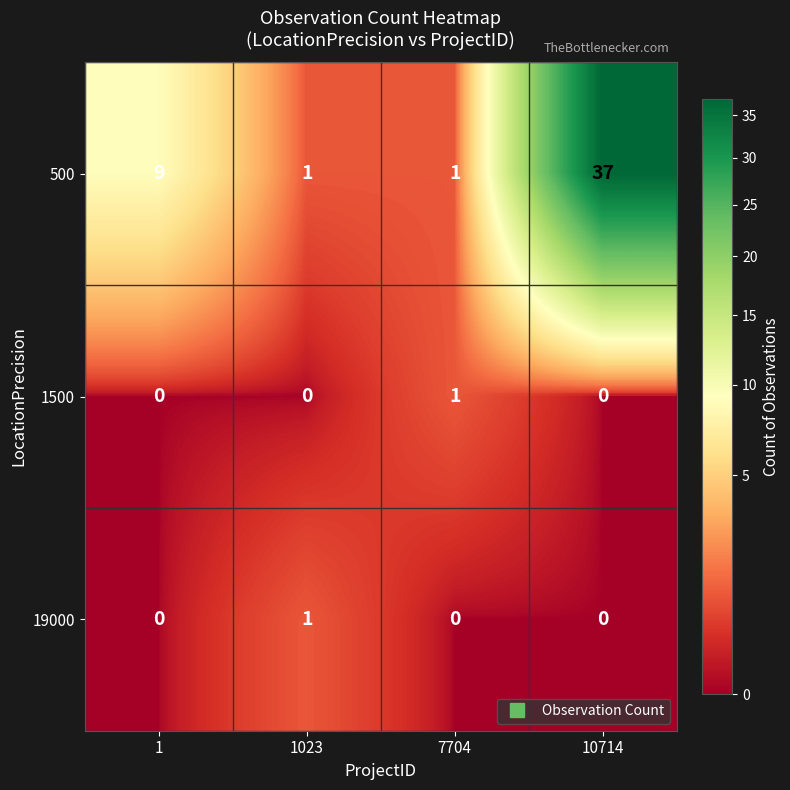

What is the maximum value for 500?

37